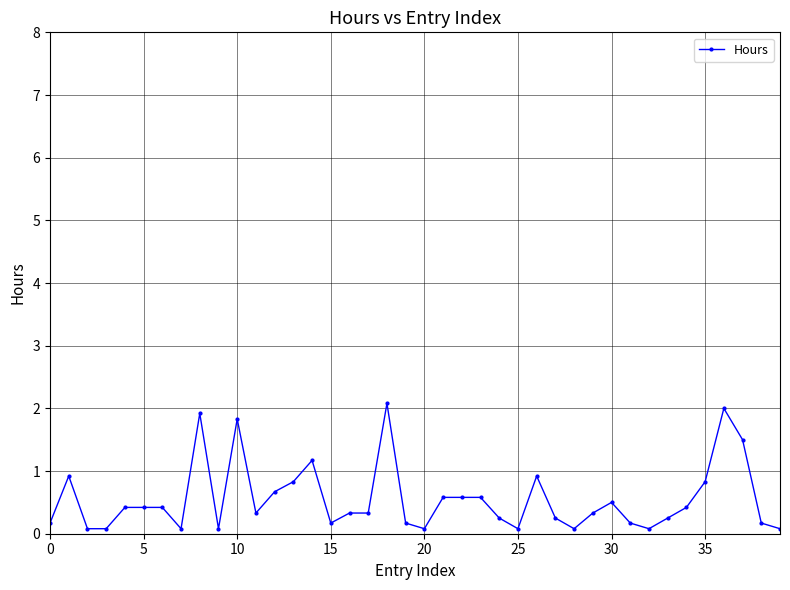

How many distinct data groups are displayed?

1